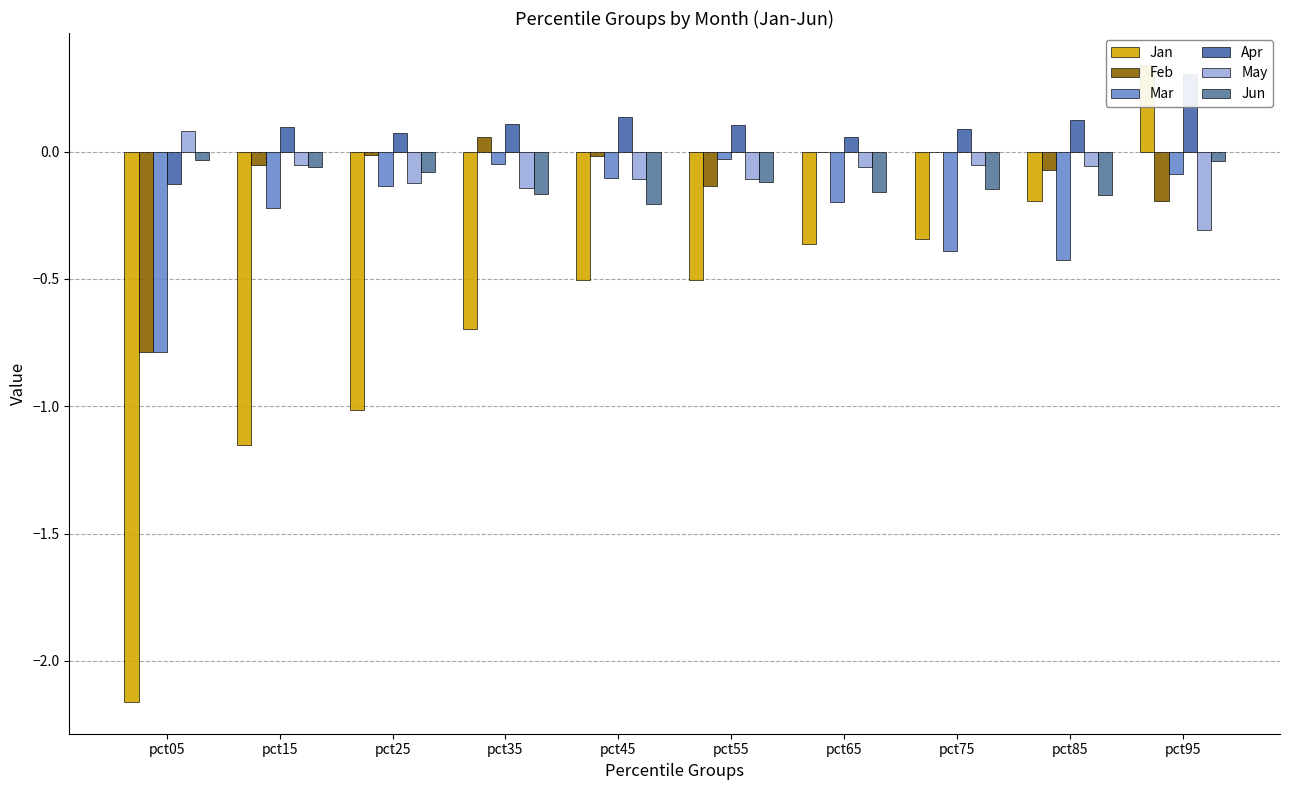

Reading left to right, transcribe all the data shown in this chart.

Jan: pct05=-2.2	pct15=-1.2	pct25=-1.0	pct35=-0.7	pct45=-0.5	pct55=-0.5	pct65=-0.4	pct75=-0.3	pct85=-0.2	pct95=0.3
Feb: pct05=-0.8	pct15=-0.1	pct25=-0.0	pct35=0.1	pct45=-0.0	pct55=-0.1	pct65=-0.0	pct75=-0.0	pct85=-0.1	pct95=-0.2
Mar: pct05=-0.8	pct15=-0.2	pct25=-0.1	pct35=-0.0	pct45=-0.1	pct55=-0.0	pct65=-0.2	pct75=-0.4	pct85=-0.4	pct95=-0.1
Apr: pct05=-0.1	pct15=0.1	pct25=0.1	pct35=0.1	pct45=0.1	pct55=0.1	pct65=0.1	pct75=0.1	pct85=0.1	pct95=0.3
May: pct05=0.1	pct15=-0.1	pct25=-0.1	pct35=-0.1	pct45=-0.1	pct55=-0.1	pct65=-0.1	pct75=-0.1	pct85=-0.1	pct95=-0.3
Jun: pct05=-0.0	pct15=-0.1	pct25=-0.1	pct35=-0.2	pct45=-0.2	pct55=-0.1	pct65=-0.2	pct75=-0.1	pct85=-0.2	pct95=-0.0